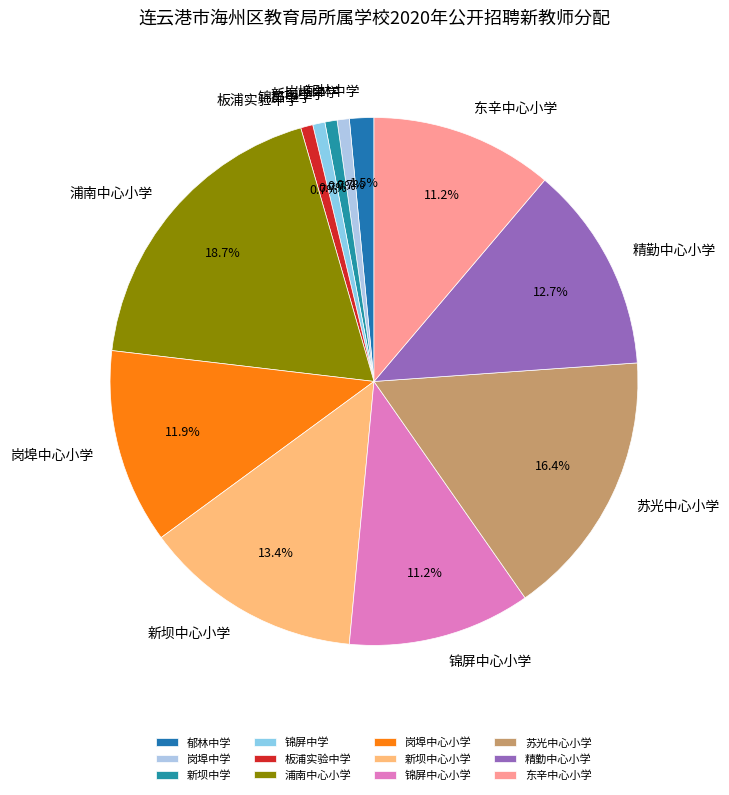

Combined, what portion of the pie is 郁林中学 and 锦屏中学?

2.2%